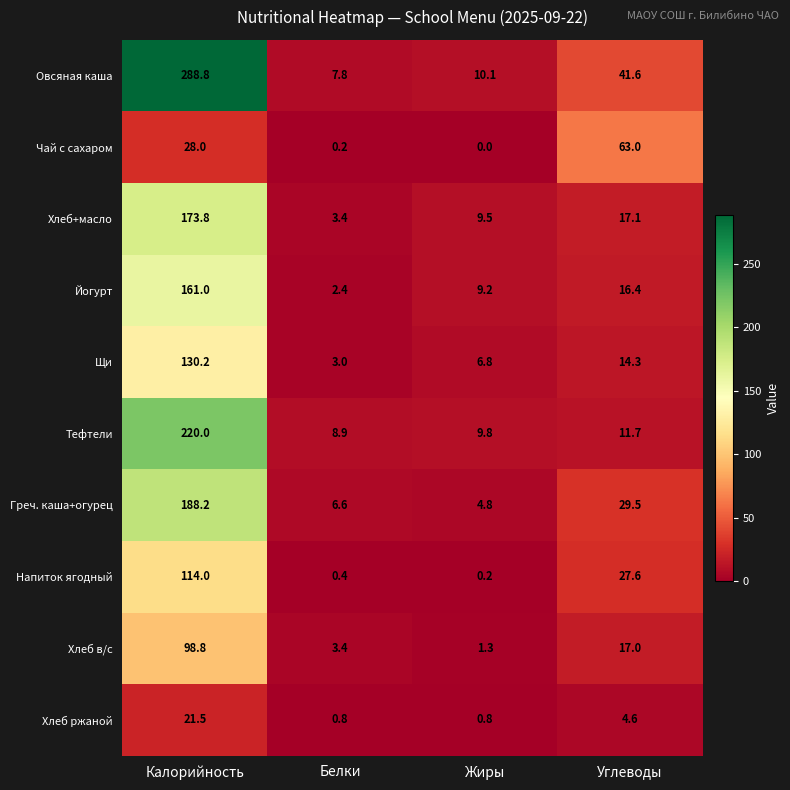

The value of Хлеб в/с at Углеводы is 17.0. True or false?

True